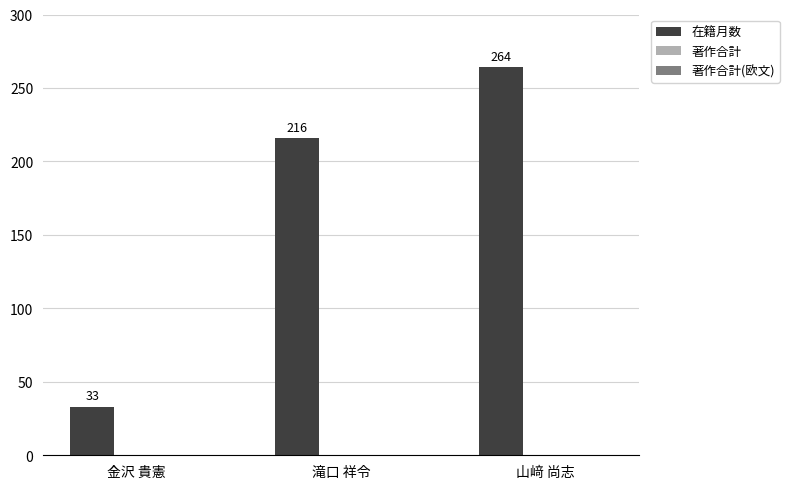

What position from the left is 金沢 貴憲?

1